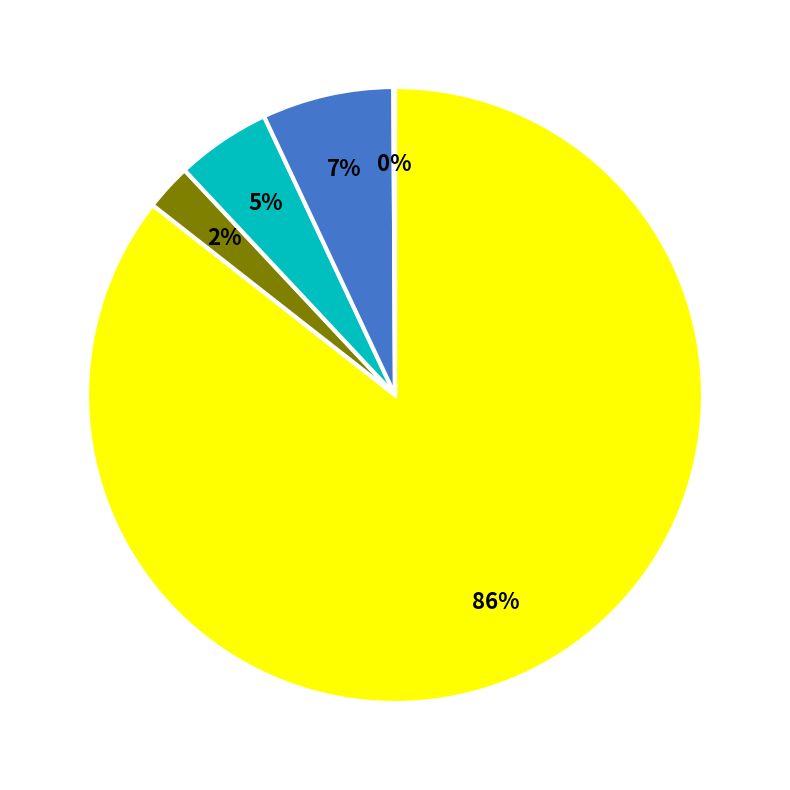

To the nearest percent, what is the average slice percentage?

20%